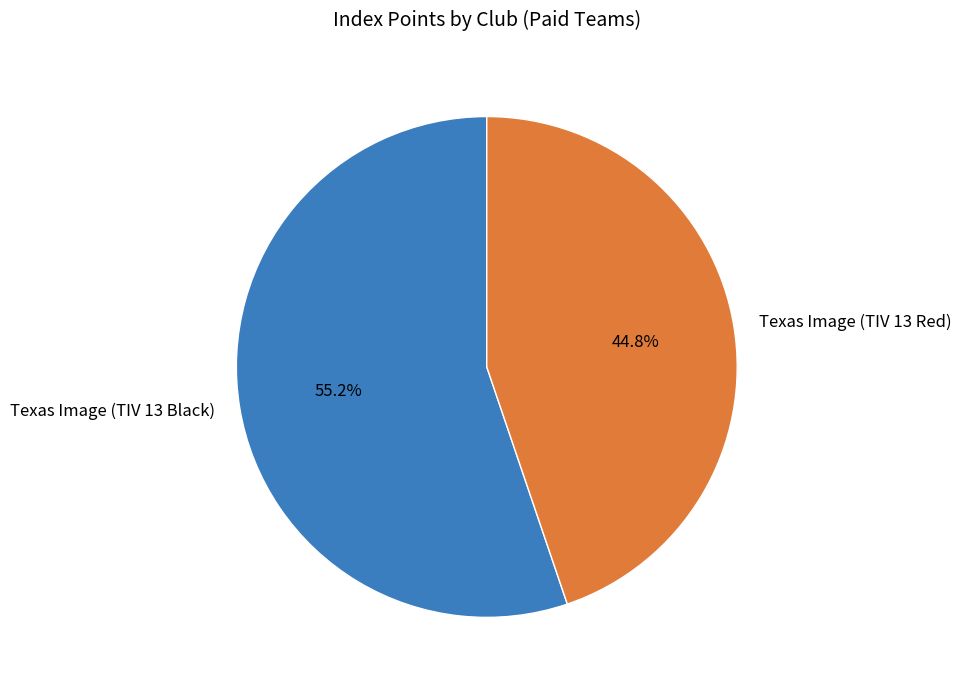

To the nearest percent, what is the combined percentage of Texas Image (TIV 13 Red) and Texas Image (TIV 13 Black)?

100%